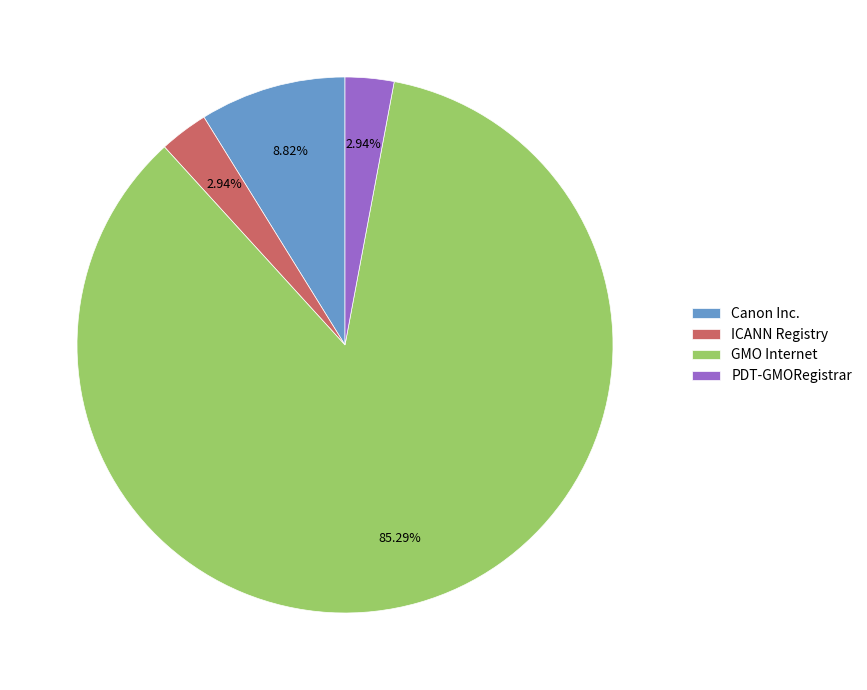

Which category has the biggest portion of the pie?

GMO Internet